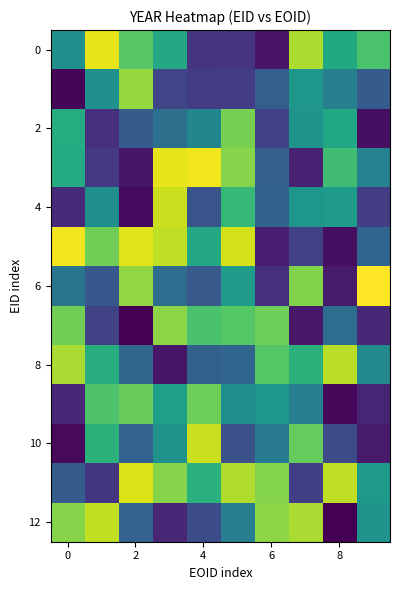

What is the smallest value displayed?

2015.1